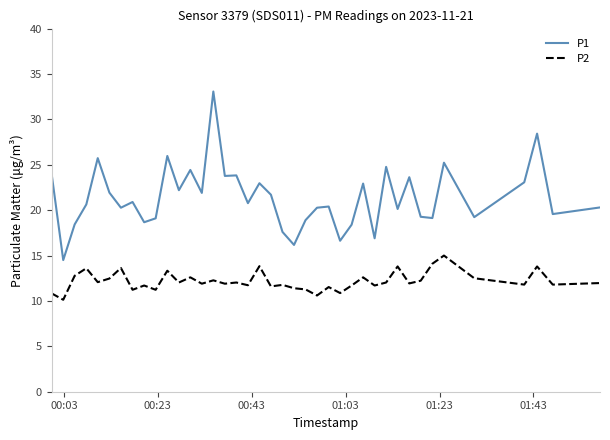

True or false: P1 and P2 cross at least once.

False